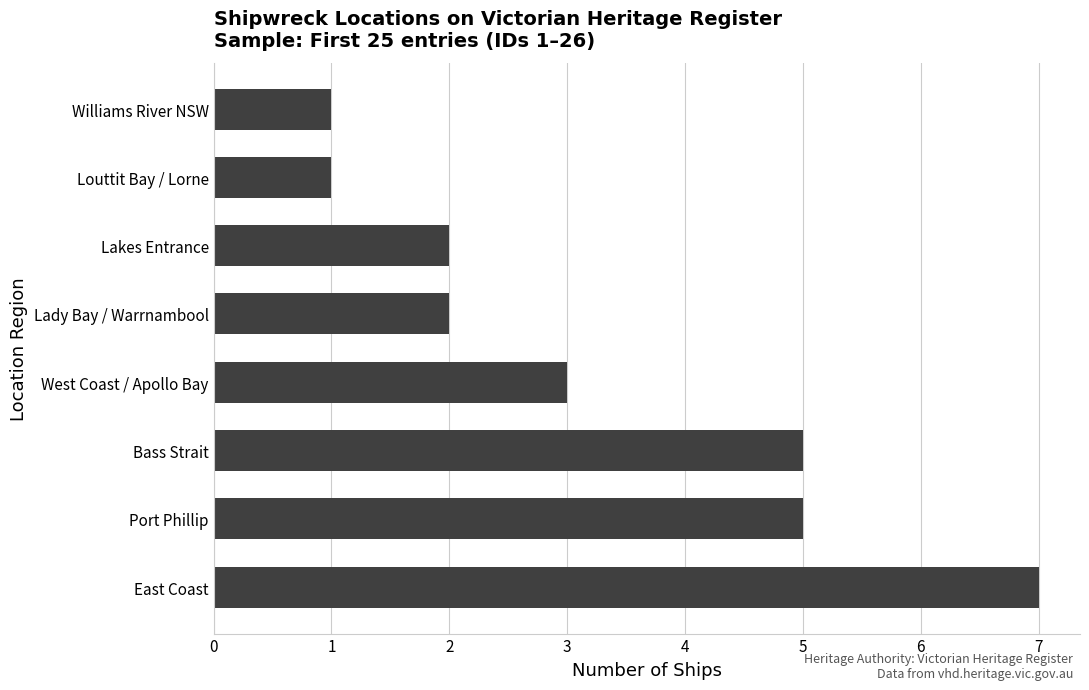

How many bars are there in total?

8